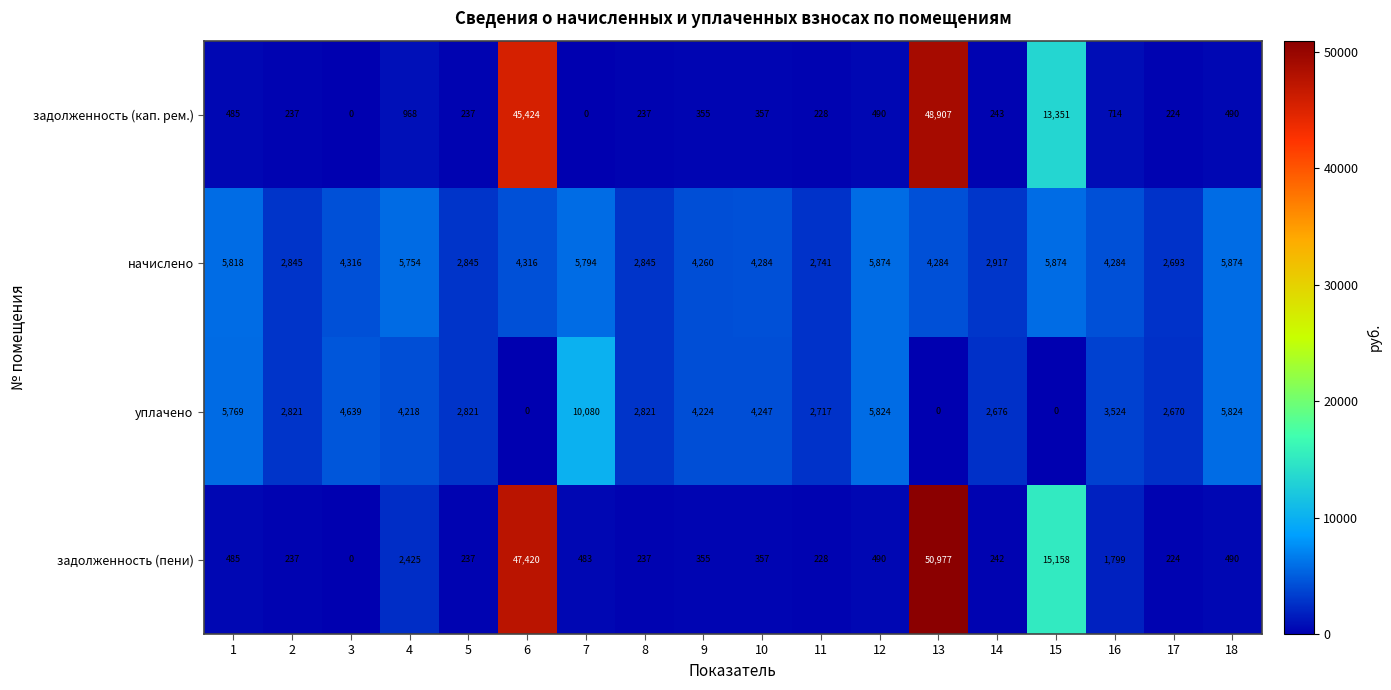

Rank the series by their maximum value, from lowest to highest.

начислено, уплачено, задолженность (кап. рем.), задолженность (пени)